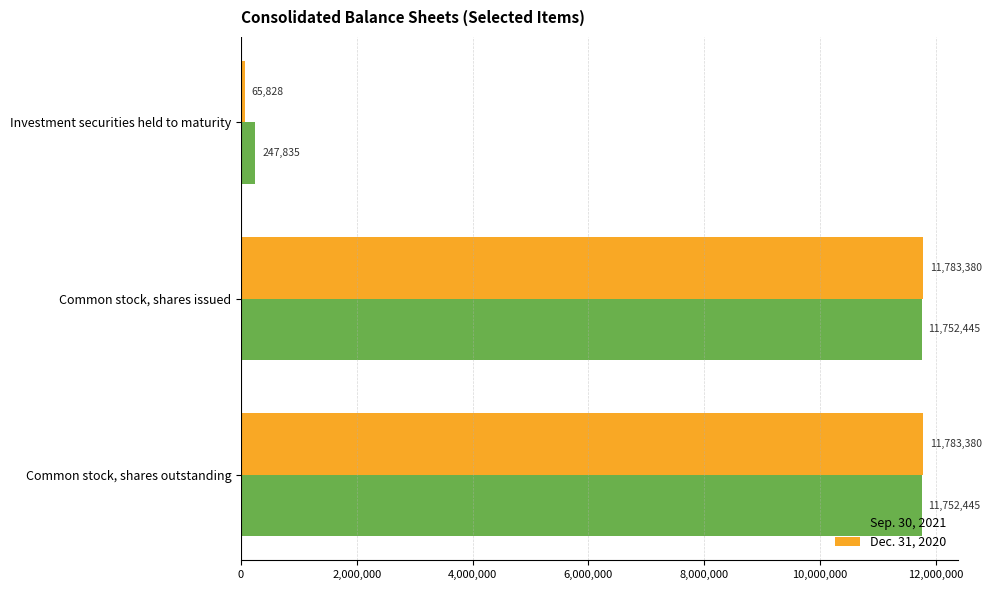

The Dec. 31, 2020 series shows 11783380 at Common stock, shares outstanding. True or false?

True